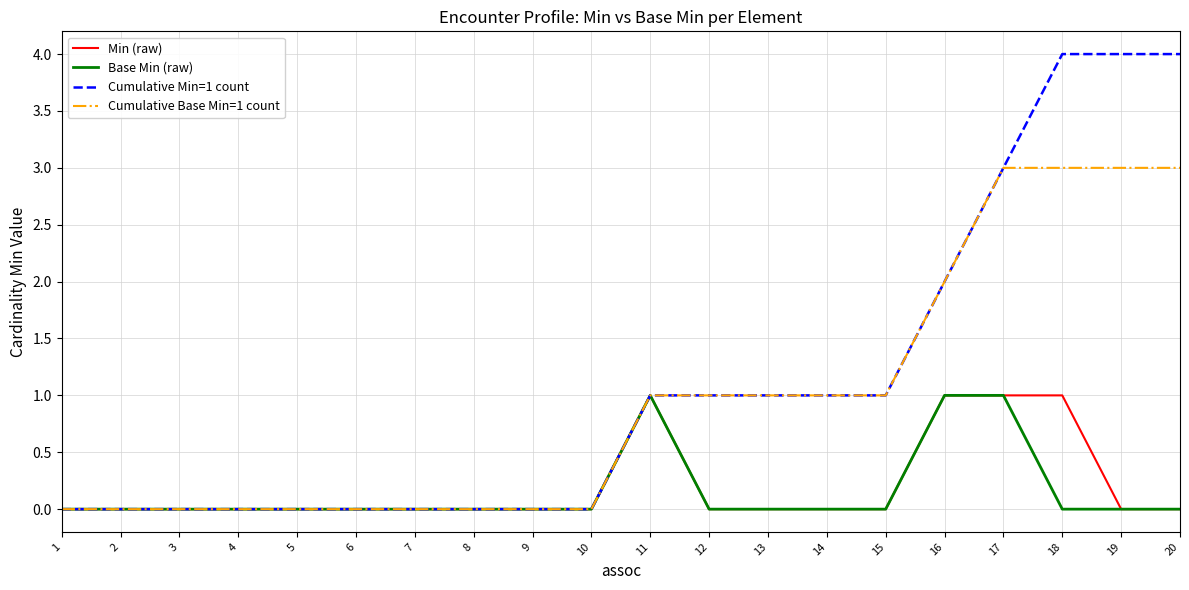

Which series has the widest spread of values?

Cumulative Min=1 count